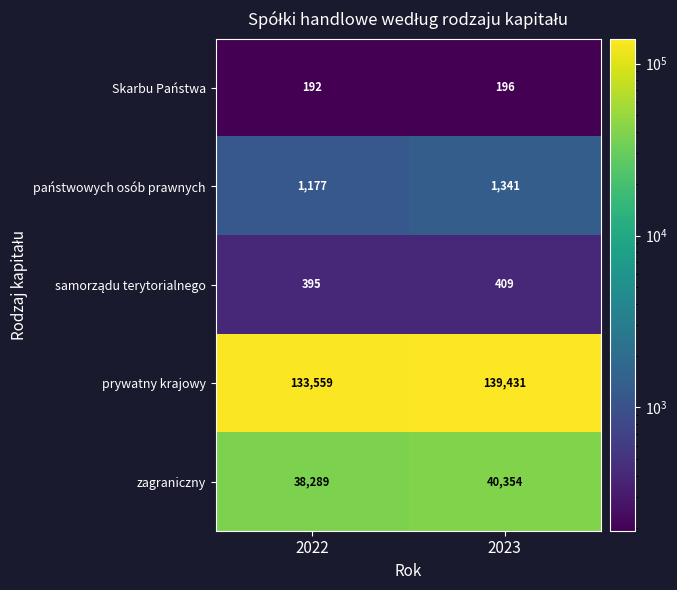

What is the difference between the maximum and minimum values in the prywatny krajowy series?

5872